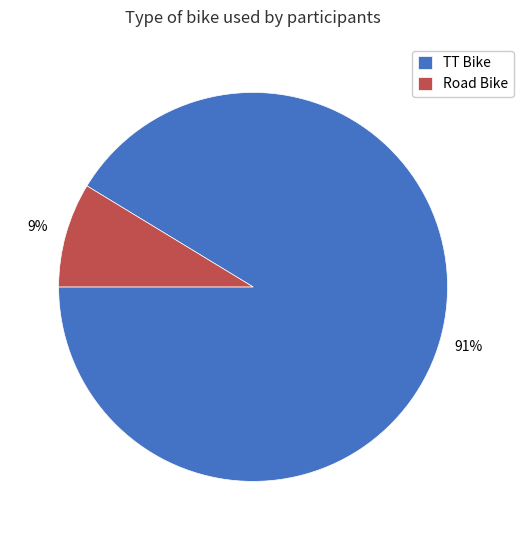

Which category has the biggest portion of the pie?

TT Bike